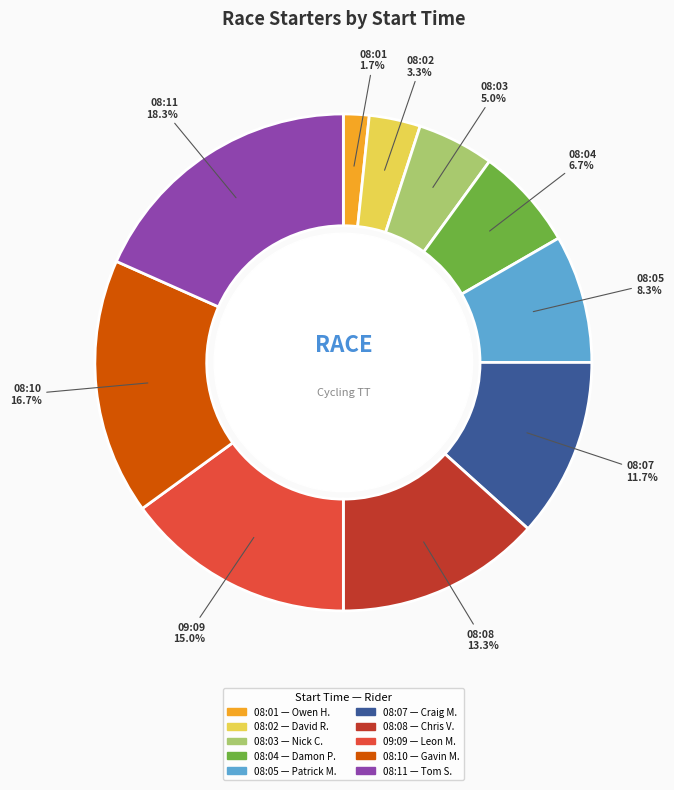

Between 08:02 and 08:05, which is larger?

08:05